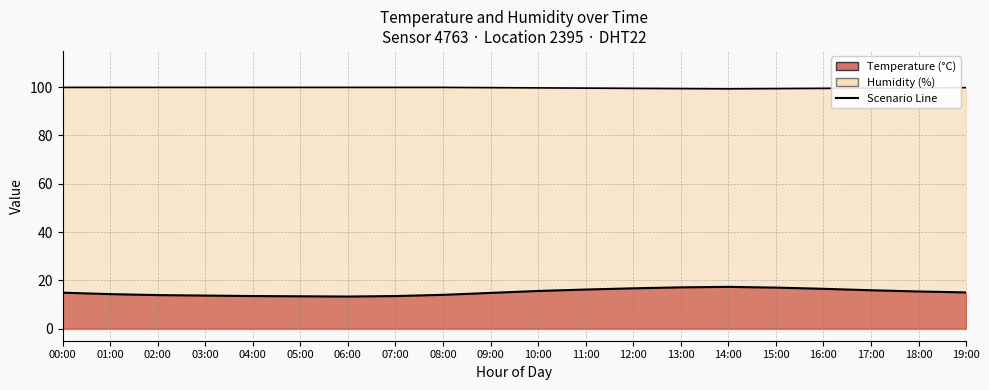

Reading right to left, transcribe all the data shown in this chart.

19:00=15.0	18:00=15.4	17:00=15.9	16:00=16.5	15:00=17.0	14:00=17.3	13:00=17.1	12:00=16.7	11:00=16.2	10:00=15.6	09:00=14.8	08:00=14.0	07:00=13.5	06:00=13.3	05:00=13.4	04:00=13.5	03:00=13.7	02:00=13.9	01:00=14.3	00:00=14.9